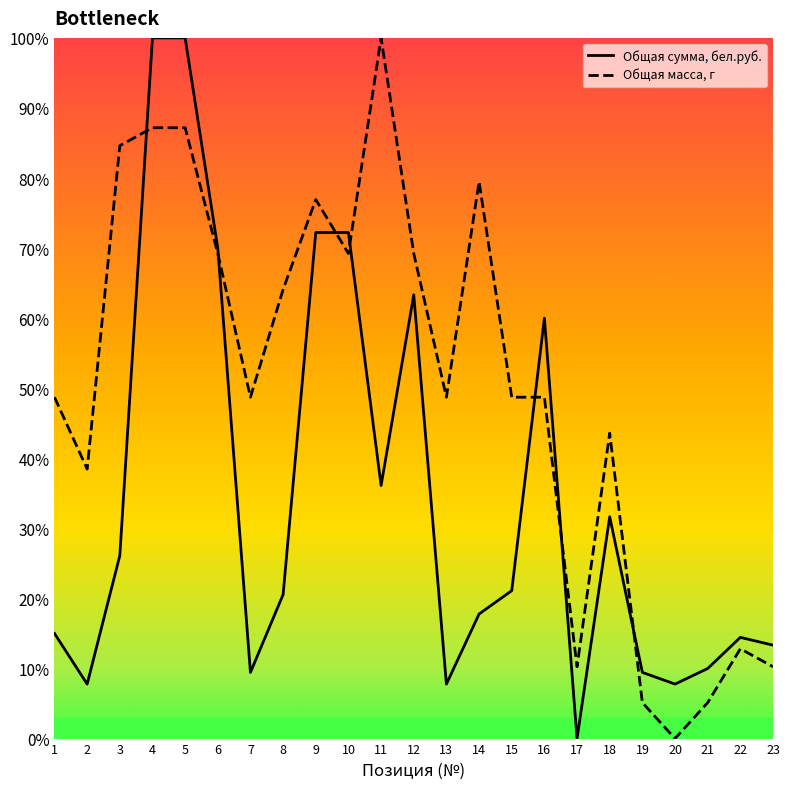

Is this an area chart (filled region under the line)?

No